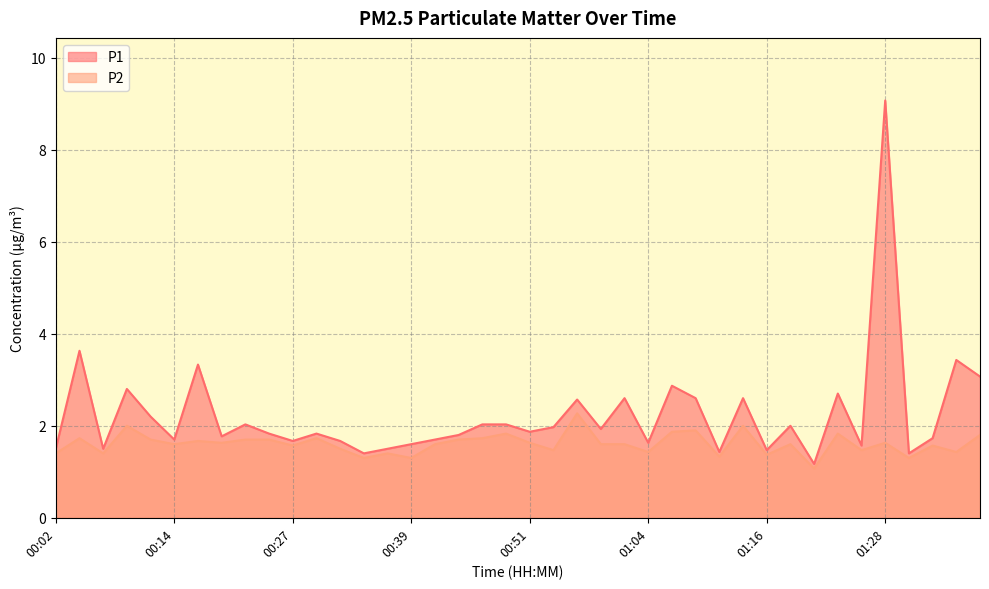

At how many categories does at least one series exceed 1?

40